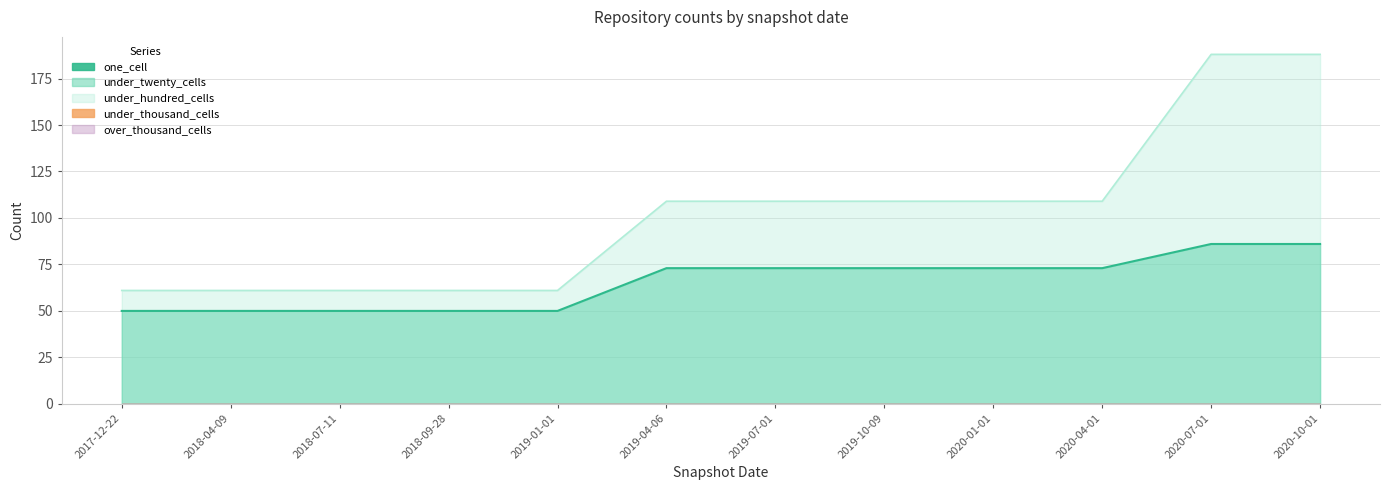

True or false: under_twenty_cells and over_thousand_cells intersect in this chart.

False